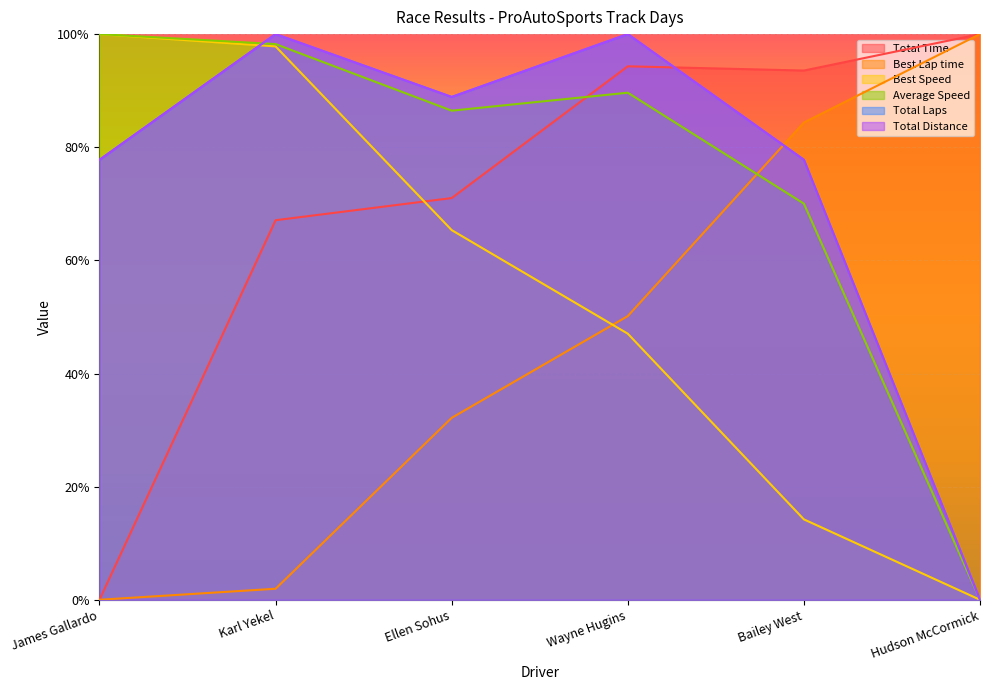

What is the maximum value for Best Lap time?

100.0